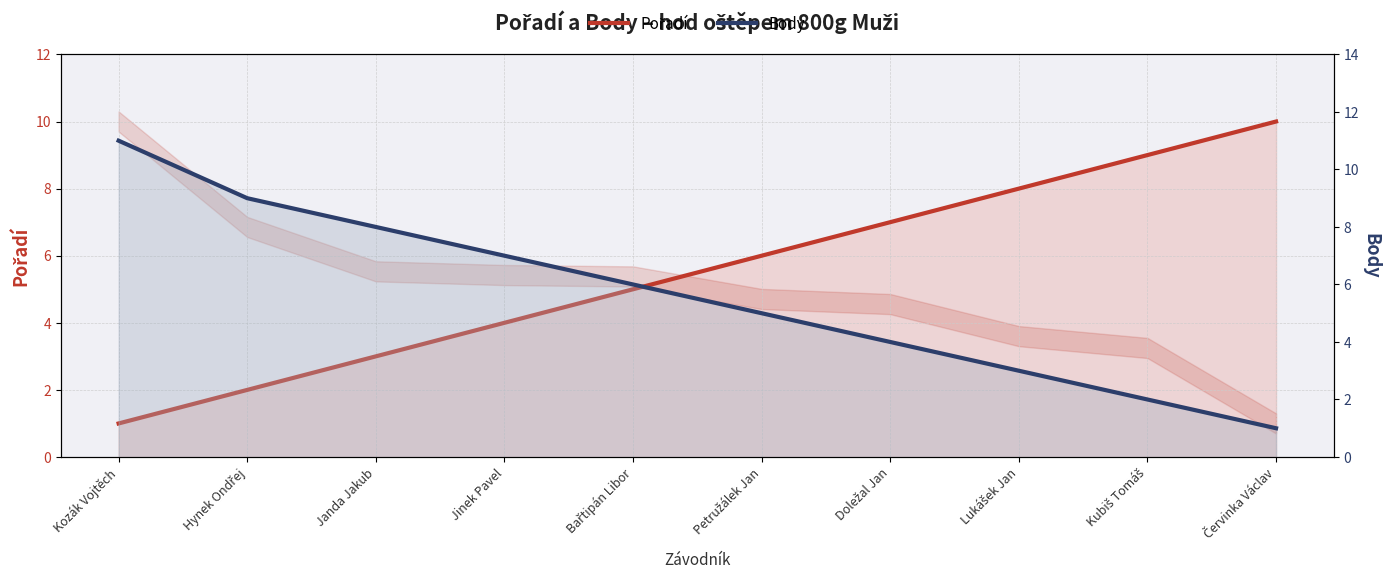

Reading left to right, what are all the values shown in this chart?

Pořadí: Kozák Vojtěch=1	Hynek Ondřej=2	Janda Jakub=3	Jinek Pavel=4	Bařtipán Libor=5	Petružálek Jan=6	Doležal Jan=7	Lukášek Jan=8	Kubiš Tomáš=9	Červinka Václav=10
Body: Kozák Vojtěch=11	Hynek Ondřej=9	Janda Jakub=8	Jinek Pavel=7	Bařtipán Libor=6	Petružálek Jan=5	Doležal Jan=4	Lukášek Jan=3	Kubiš Tomáš=2	Červinka Václav=1